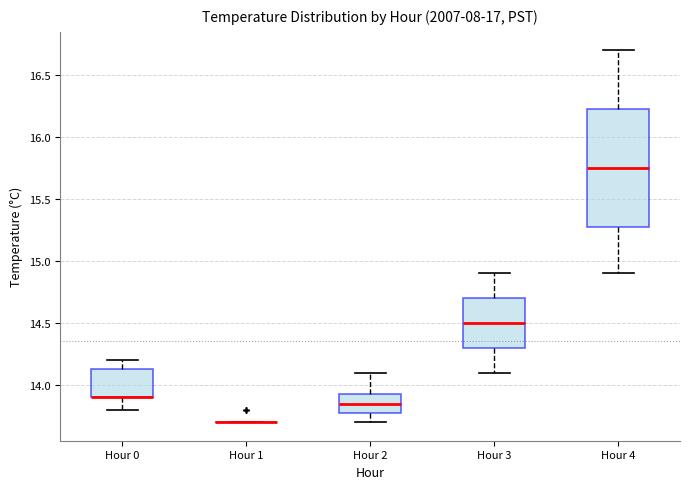

Reading left to right, transcribe this box plot: for each box, give where its median line is, the range the box spans, and where its two whiskers end, as read against the y-axis. The values are not printed on the chart, so give them approximately, as read against the axis.

Hour 0: median 13.90 (drawn on the box's lower edge), box 13.90 to 14.15, whiskers 13.80 to 14.20
Hour 1: box collapsed to a line at 13.70, whiskers 13.70 to 13.70
Hour 2: median 13.85, box 13.80 to 13.95, whiskers 13.70 to 14.10
Hour 3: median 14.50, box 14.30 to 14.70, whiskers 14.10 to 14.90
Hour 4: median 15.75, box 15.30 to 16.25, whiskers 14.90 to 16.70